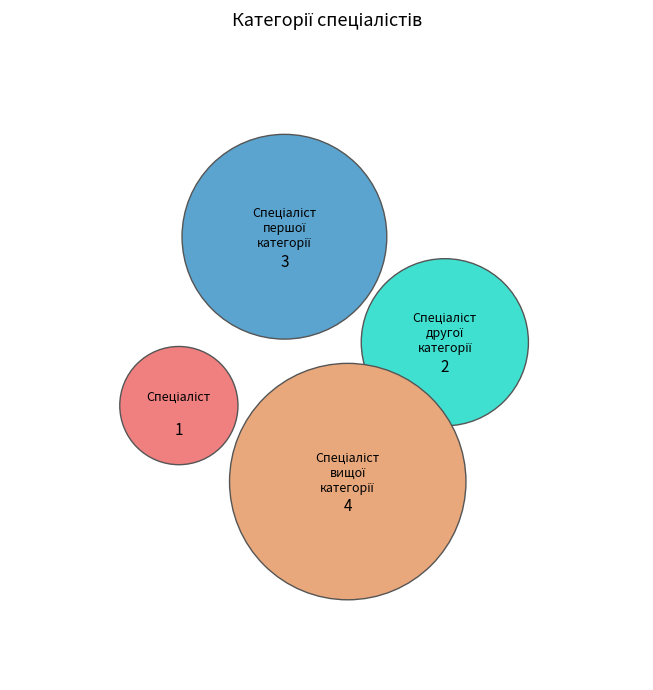

What percentage is the Спеціаліст slice, to the nearest percent?

10%